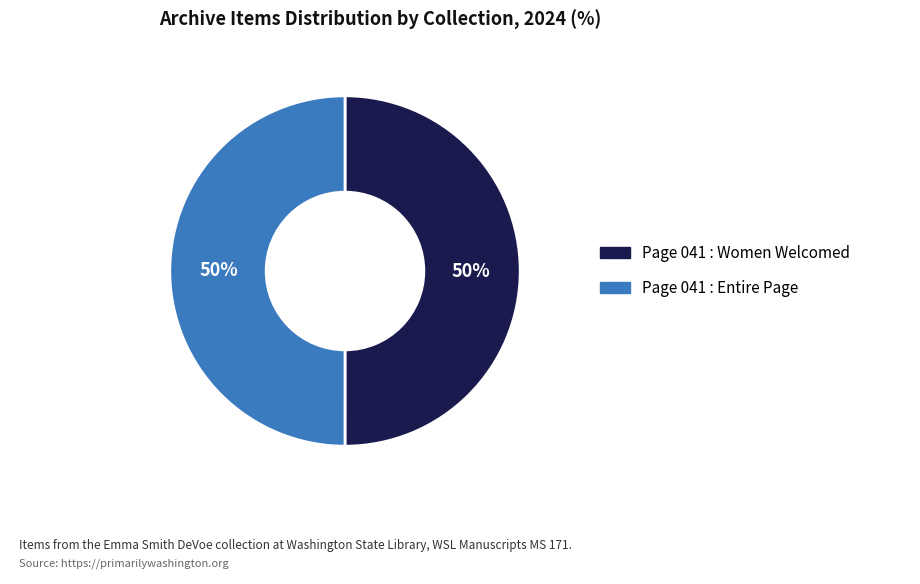

To the nearest percent, what is the average slice percentage?

50%